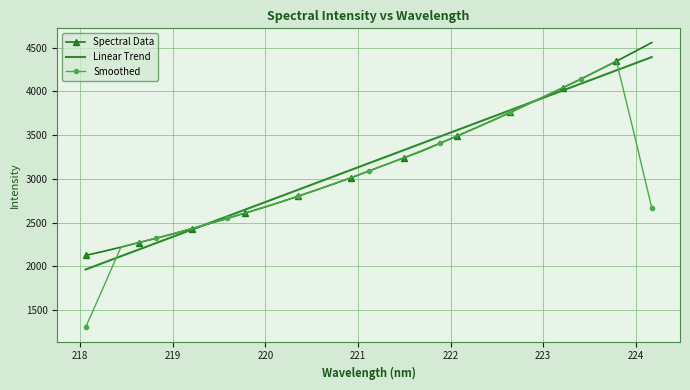

What is the minimum value for Smoothed?

1303.1